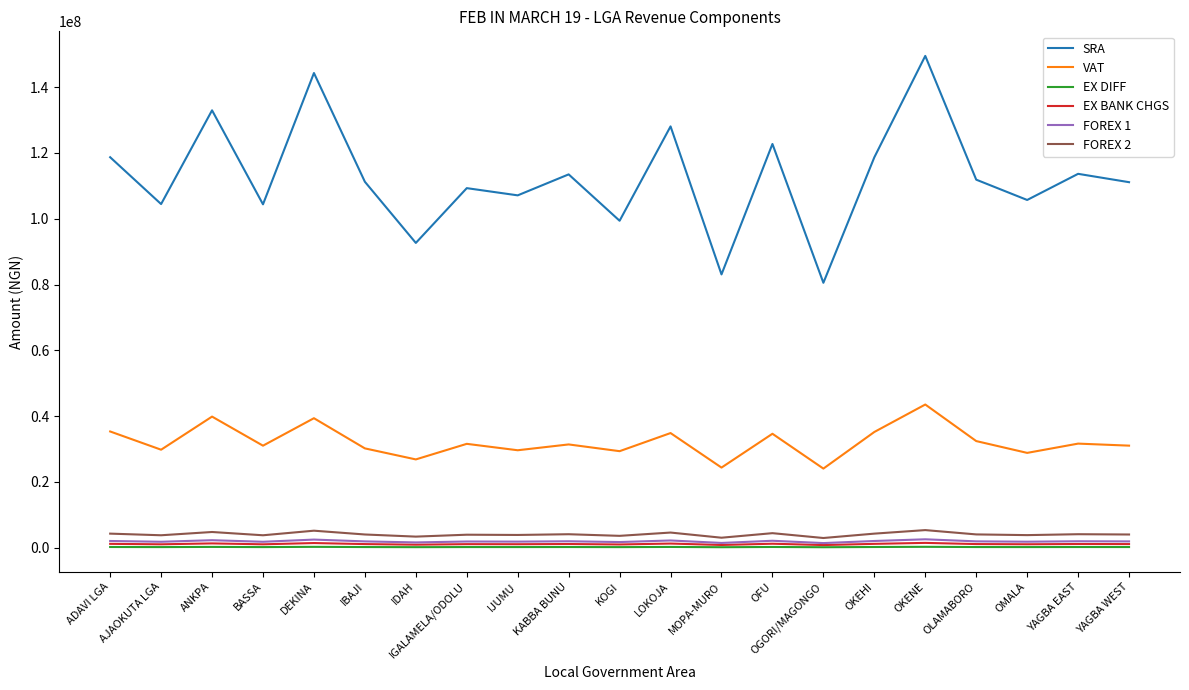

The FOREX 2 series shows 4284730.2 at OKEHI. True or false?

True